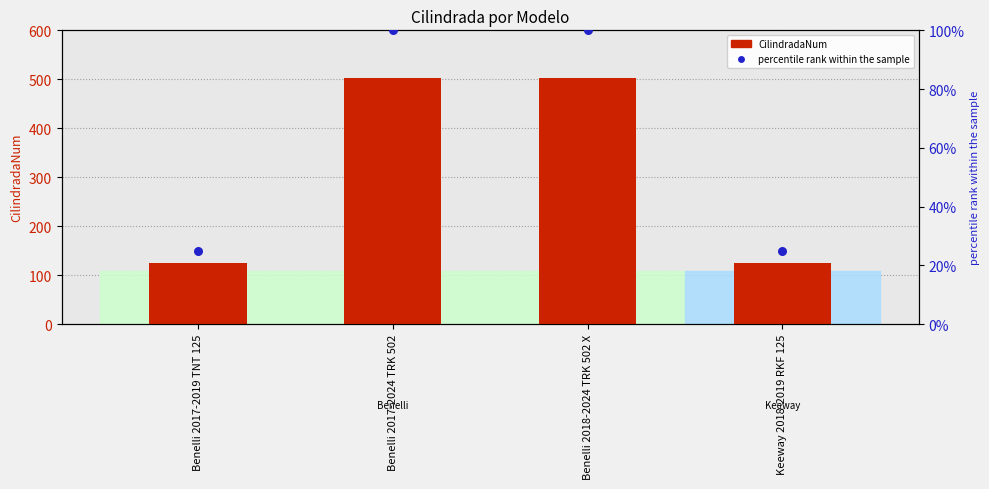

Which series has the widest spread of Y values?

CilindradaNum